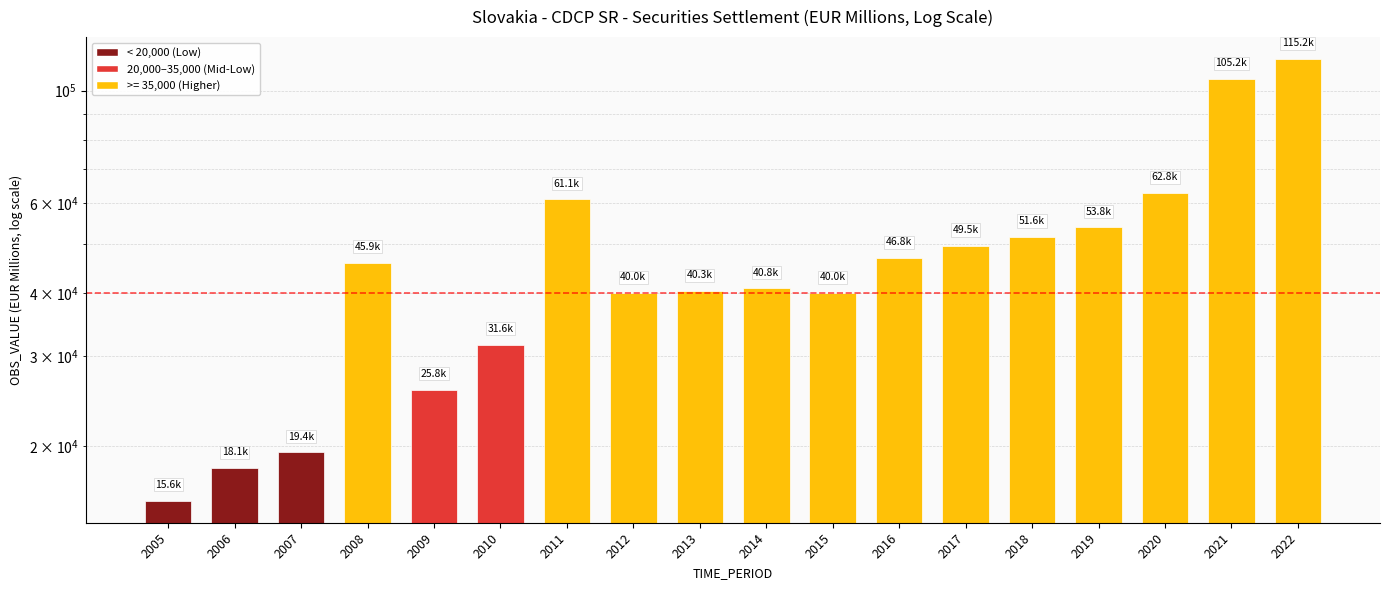

What is the maximum value shown in the chart?

115250.0